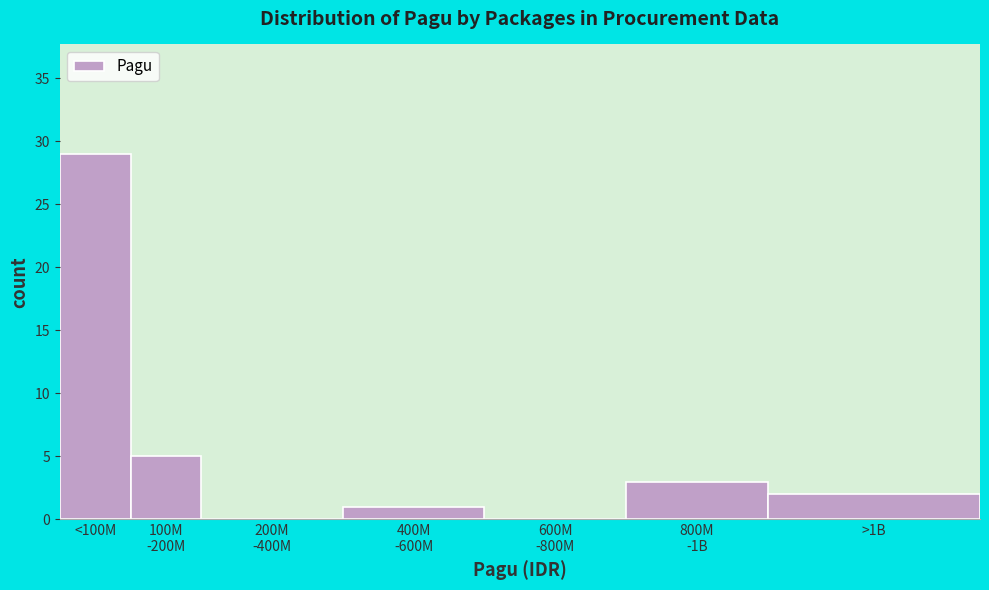

What is the sum of all values?

40